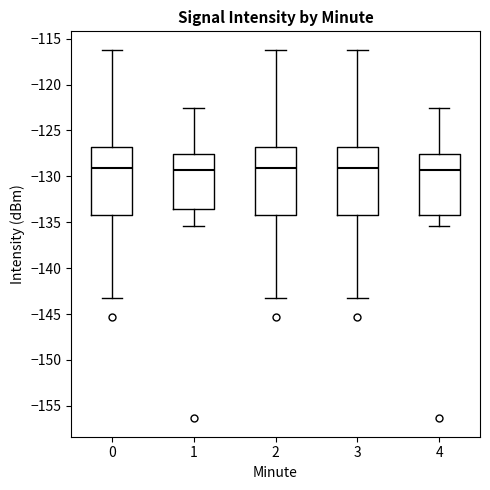

Reading left to right, read every box against the y-axis: the position of its median line, the range the box covers, and the ends of its whiskers. The values are not printed on the chart, so give them approximately, as read against the axis.

0: median -129.0, box -134.0 to -127.0, whiskers -143.0 to -116.0
1: median -129.5, box -133.5 to -127.5, whiskers -135.5 to -122.5
2: median -129.0, box -134.0 to -127.0, whiskers -143.0 to -116.0
3: median -129.0, box -134.0 to -127.0, whiskers -143.0 to -116.0
4: median -129.5, box -134.0 to -127.5, whiskers -135.5 to -122.5